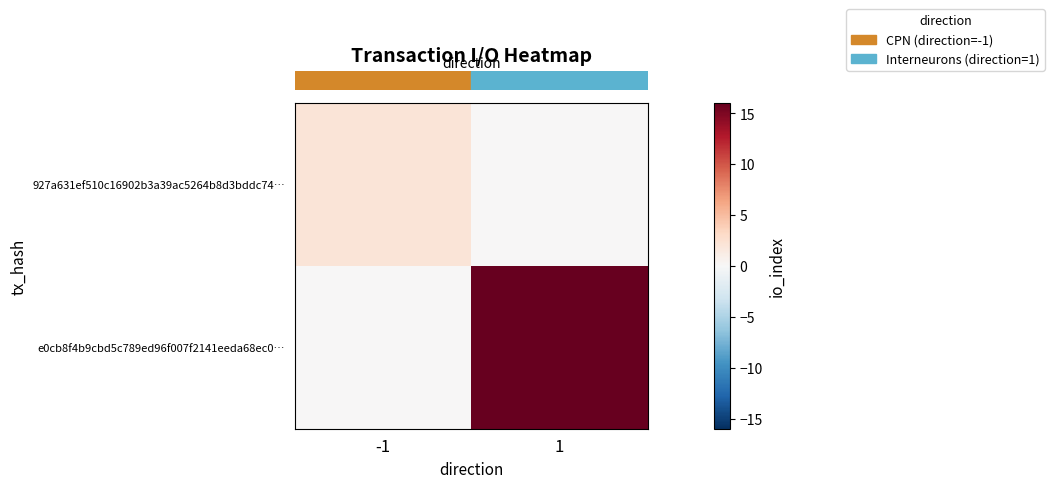

Which label corresponds to the largest value in the chart?

1